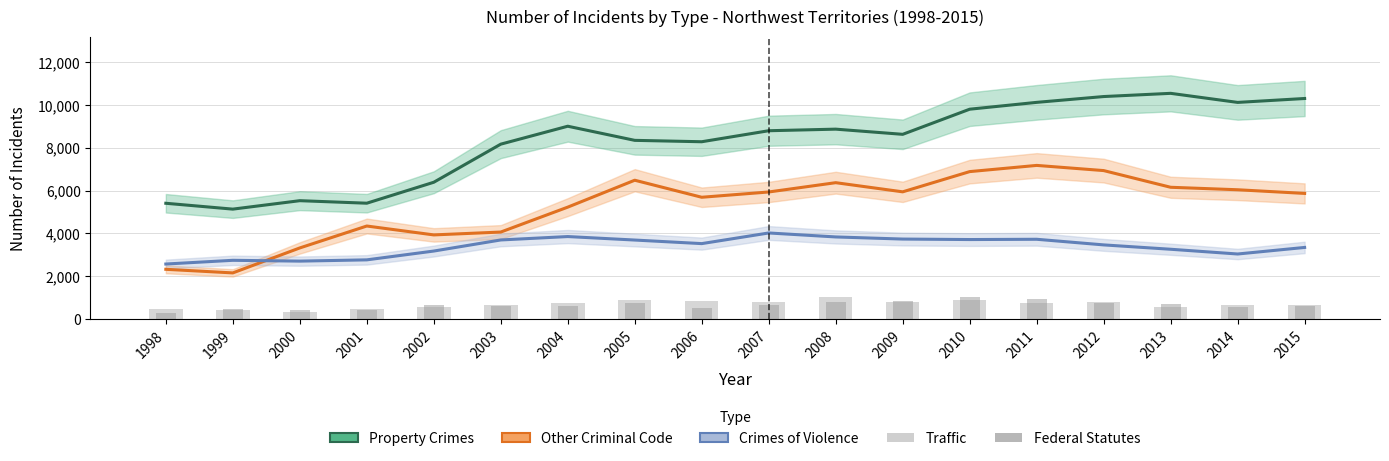

Rank the categories by Crimes of Violence value from lowest to highest.

1998, 2000, 1999, 2001, 2014, 2002, 2013, 2015, 2012, 2006, 2005, 2003, 2010, 2011, 2009, 2008, 2004, 2007